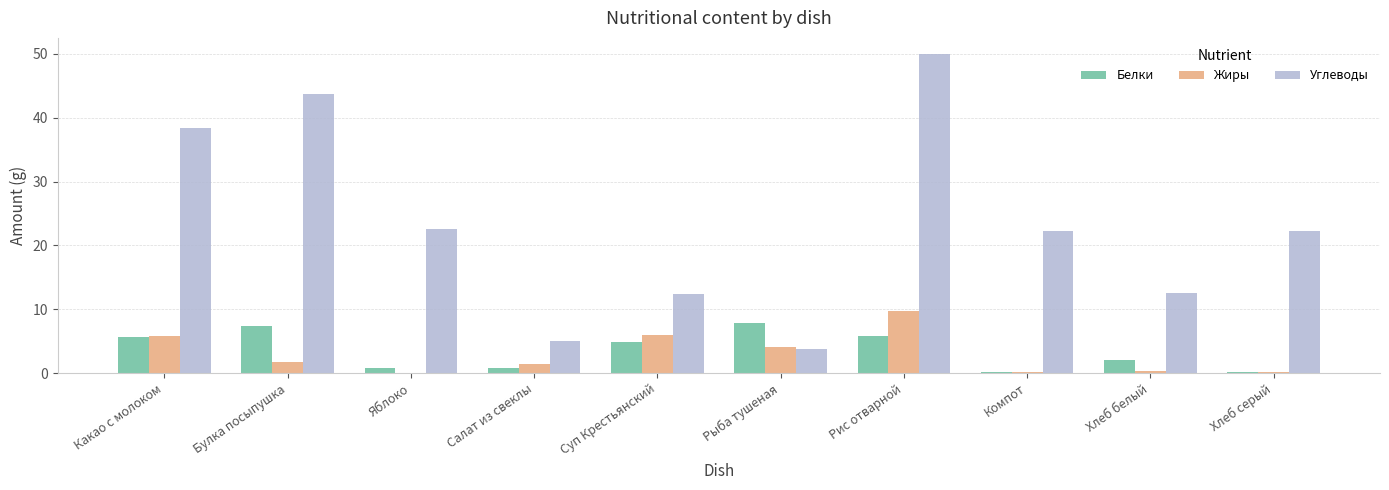

How many data points does each series have?

10